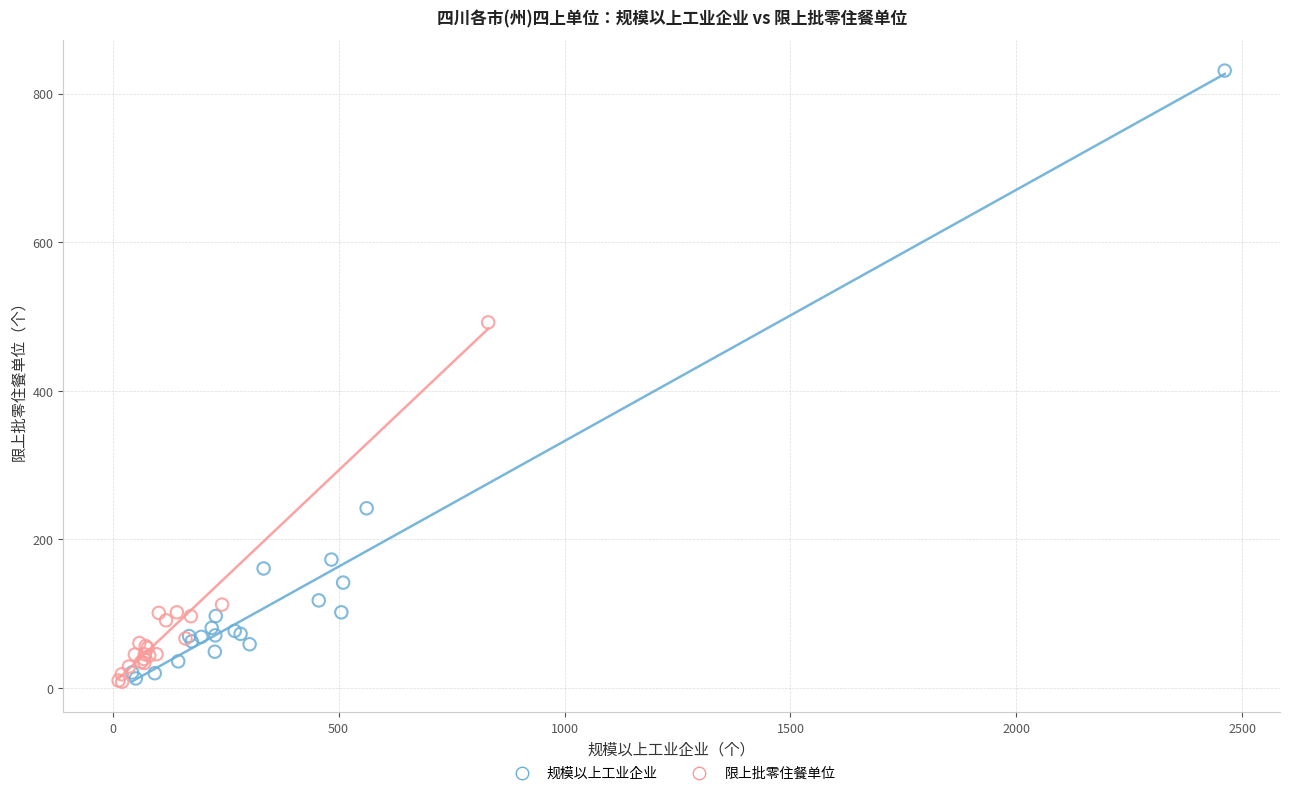

Which series reaches the maximum Y coordinate?

规模以上工业企业